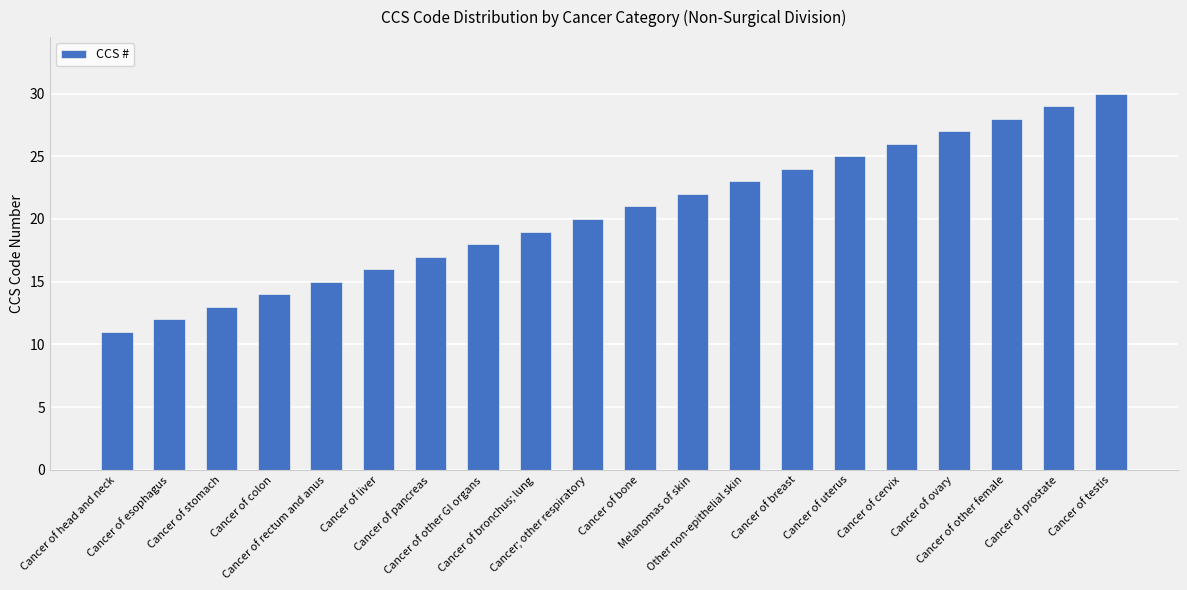

How many series are shown in this chart?

1